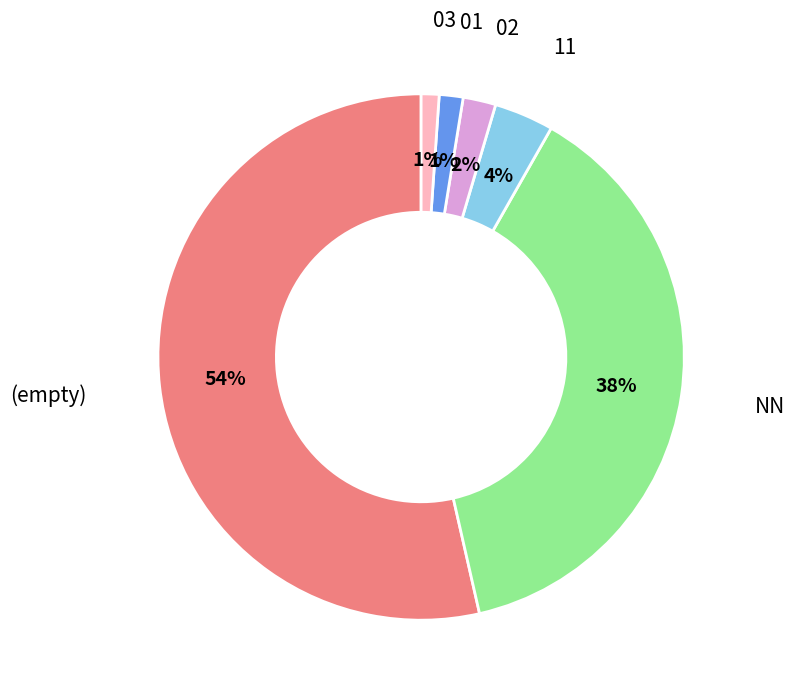

Which has a higher value, 11 or 03?

11